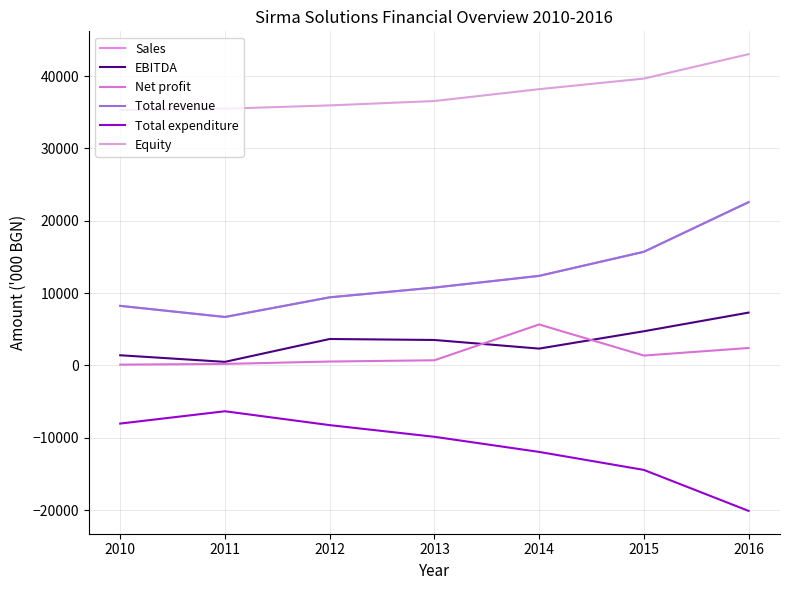

True or false: Sales has a value of 7316.2 at 2013.

False